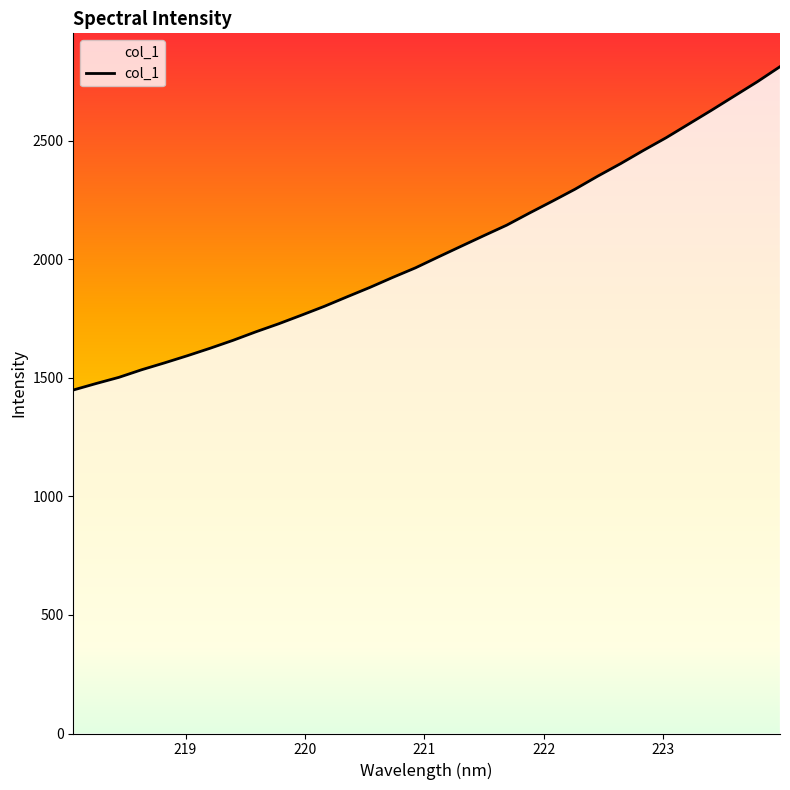

What is the difference between the maximum and second lowest values?

1336.7